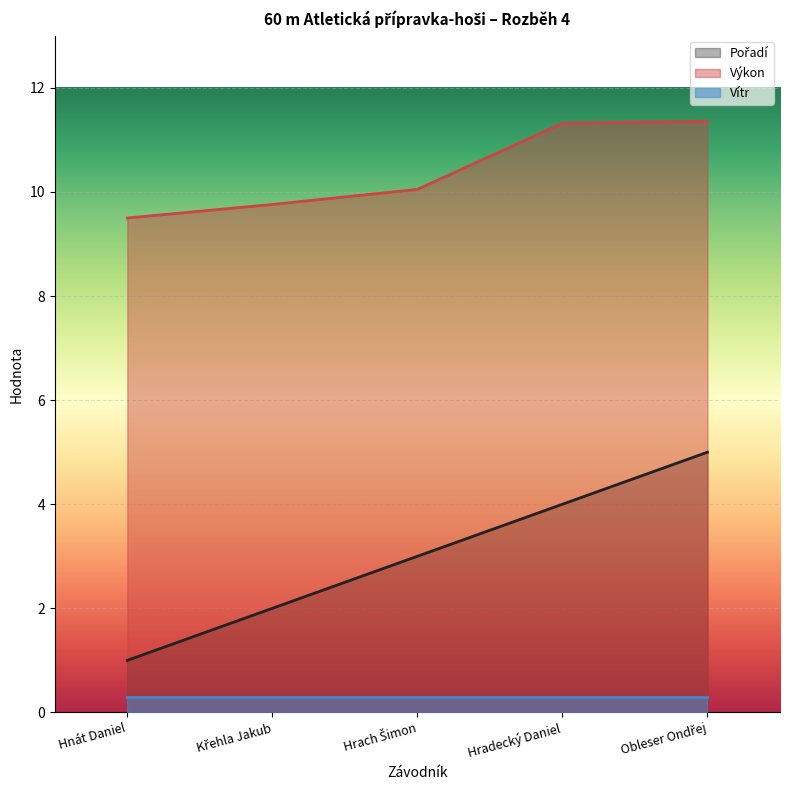

The value of Výkon at Hradecký Daniel is 11.3. True or false?

True